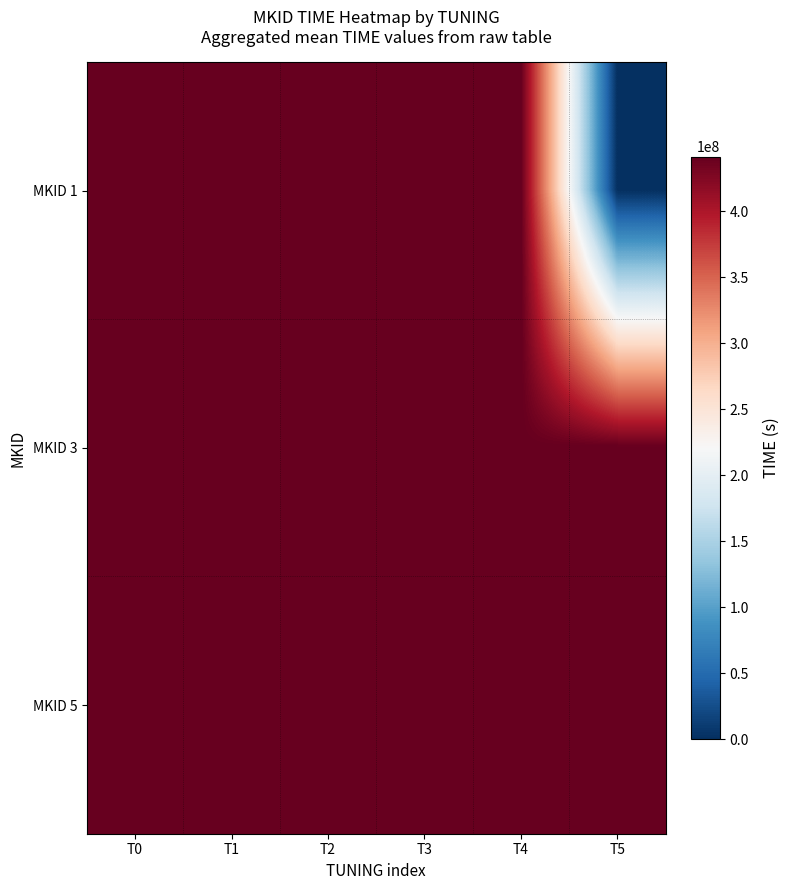

Which series has the largest total across all categories?

MKID 5